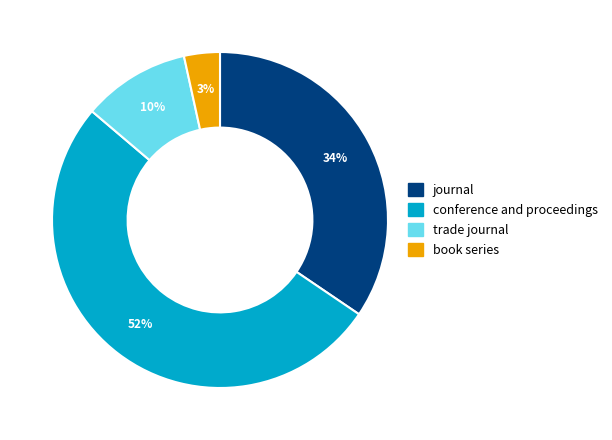

How many slices are in this pie chart?

4